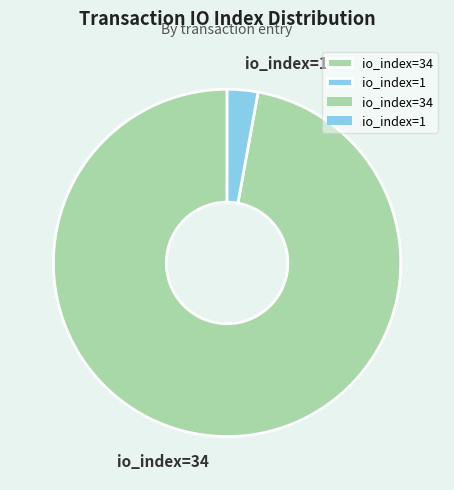

Count the number of slices in the pie.

2